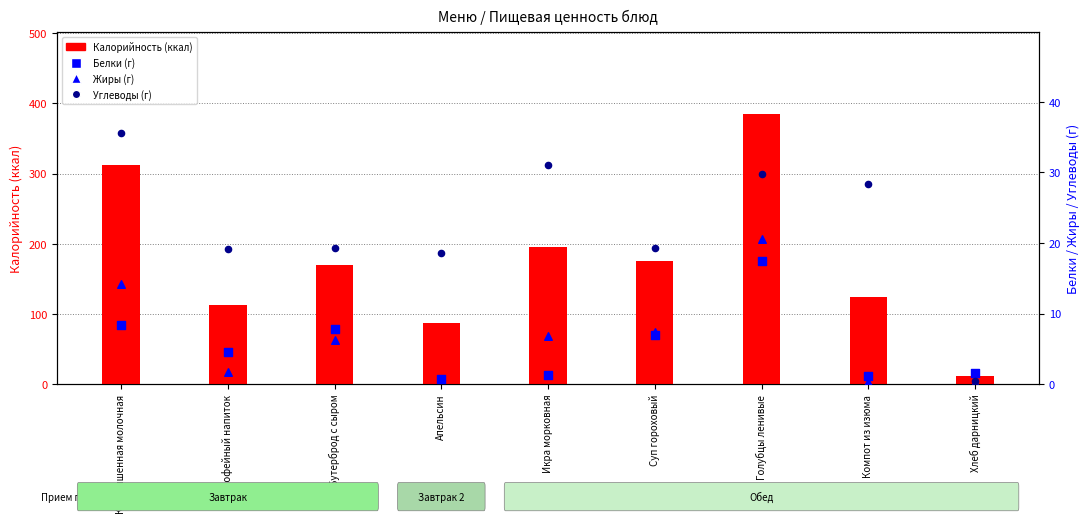

Which series reaches the maximum Y coordinate?

Калорийность (ккал)